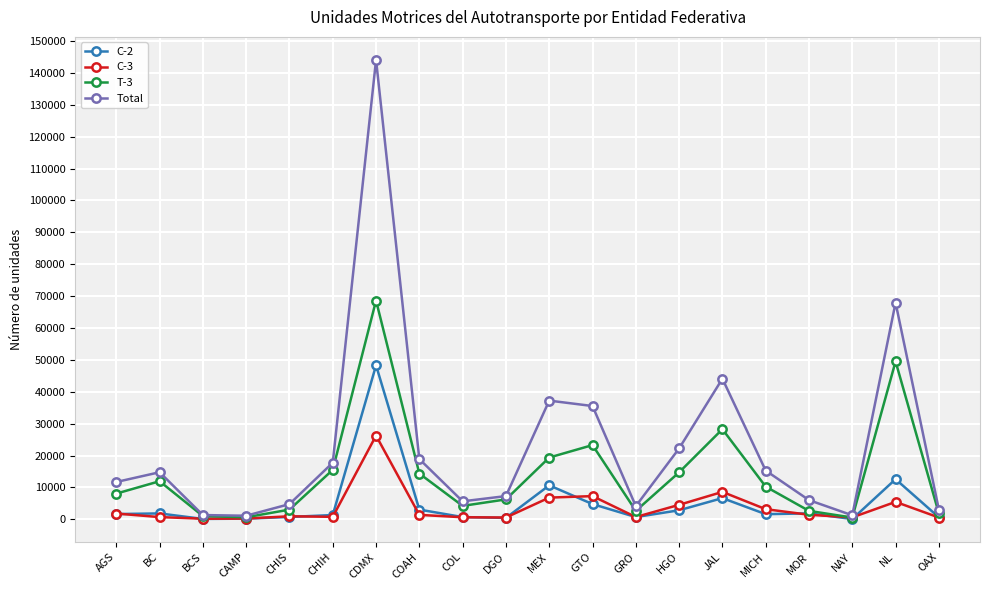

At how many categories does at least one series exceed 107403?

1